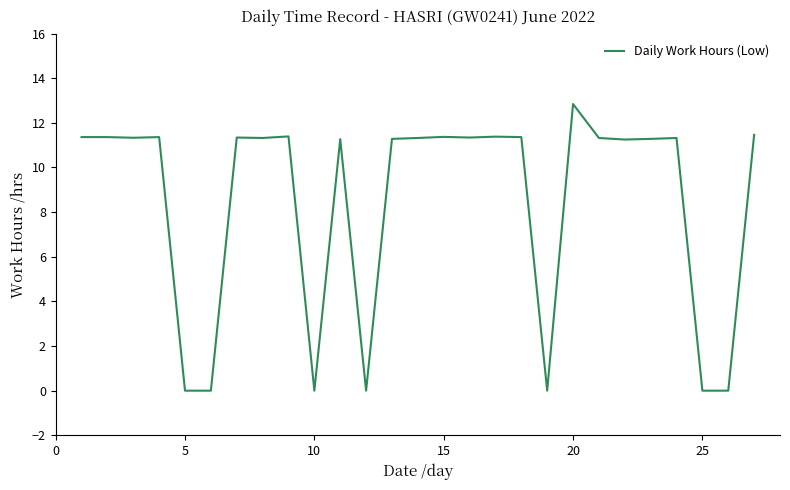

How many lines are shown in the chart?

1